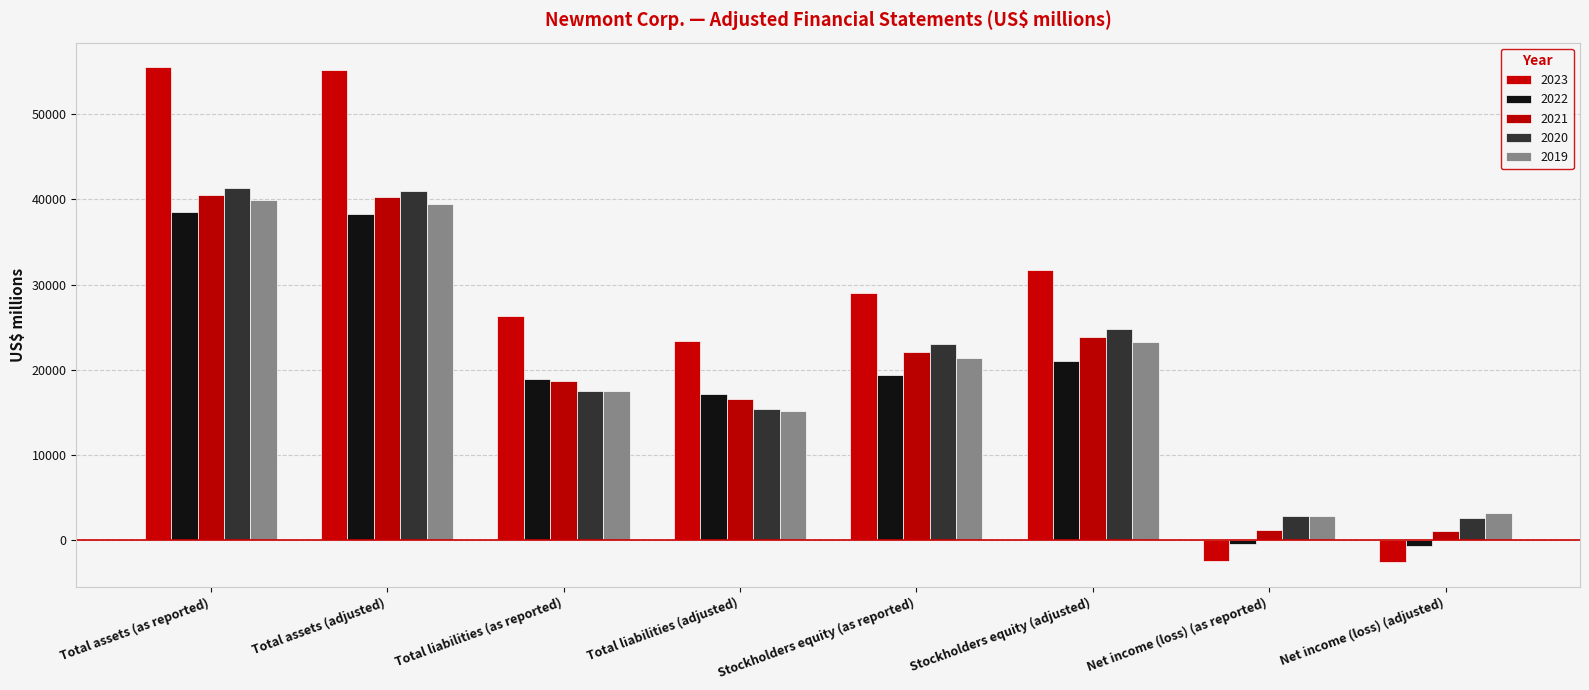

Read the 2023 value at Total assets (adjusted).

55238